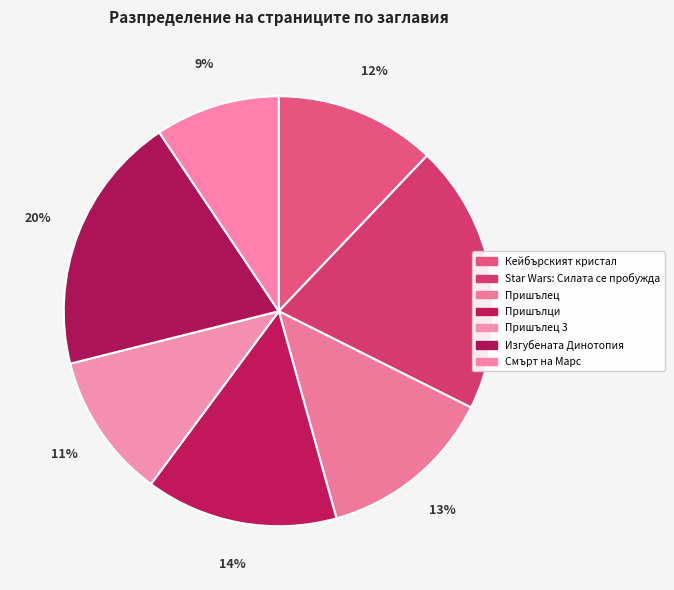

To the nearest percent, what portion does Пришълец represent?

13%